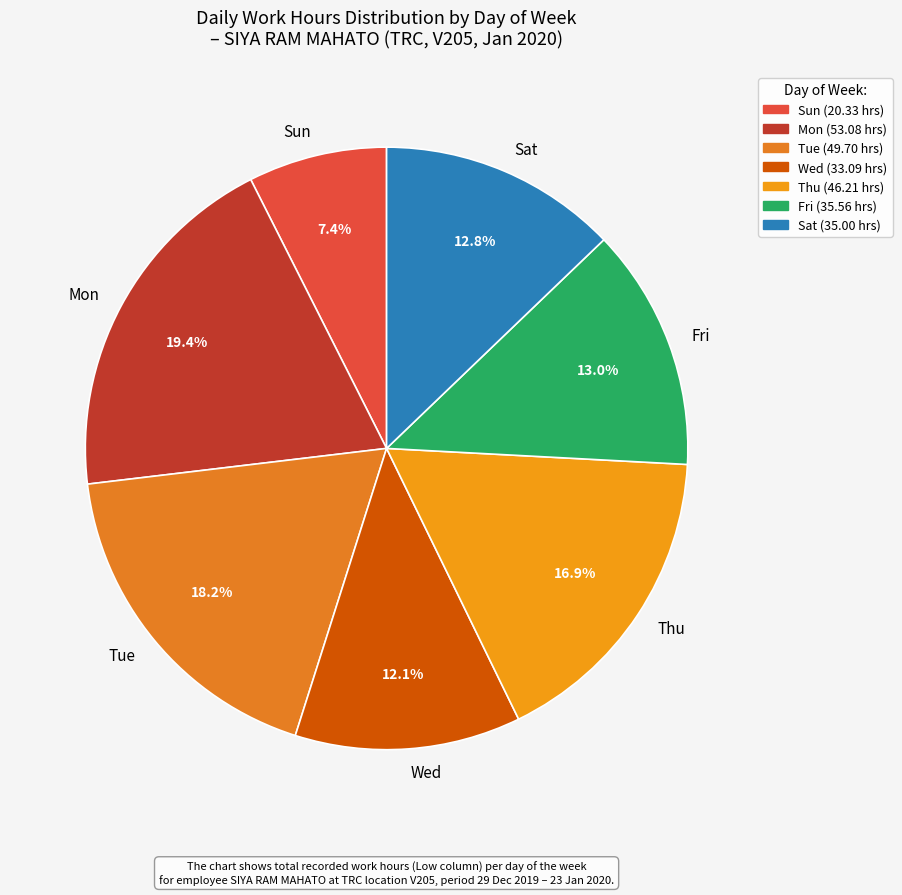

Combined, do Sat and Sun account for over 50%?

No